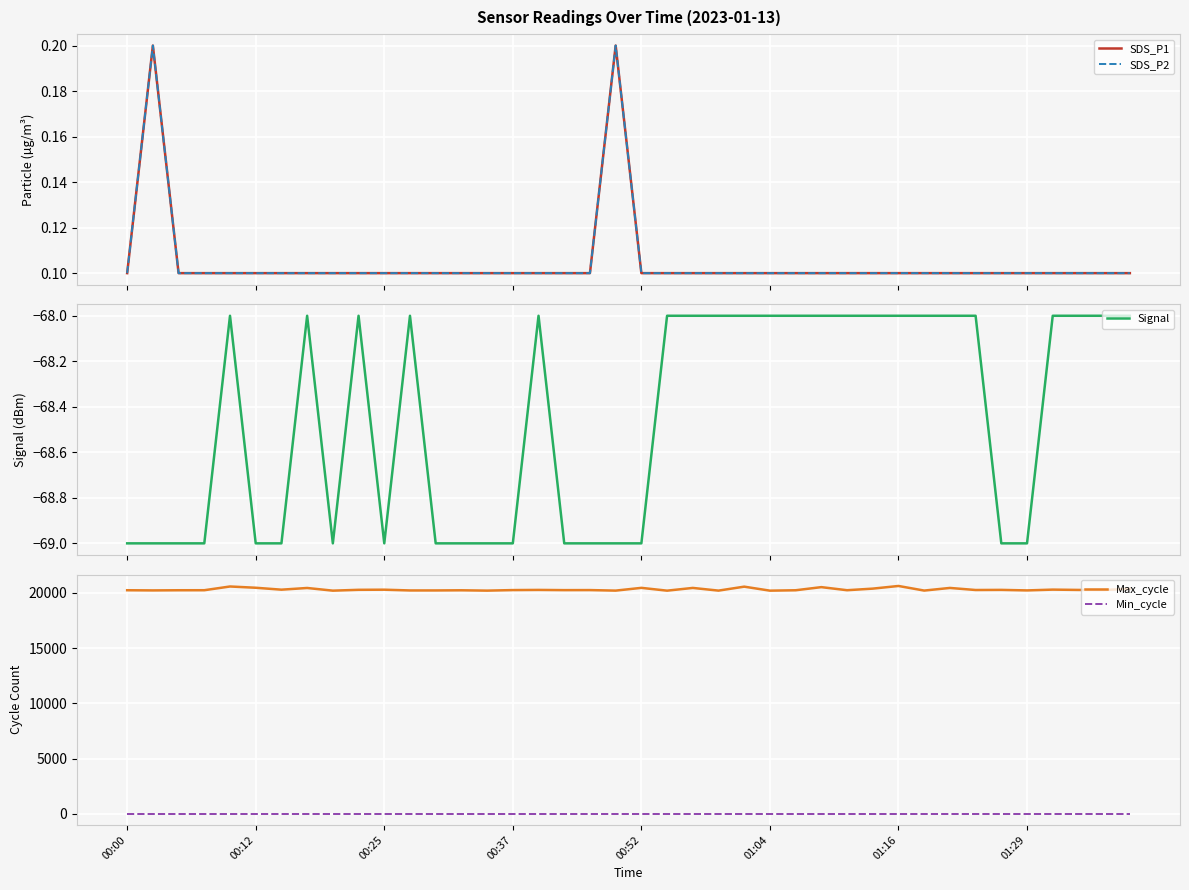

What is the value of the SDS_P1 point at the 22nd from the left?

0.1